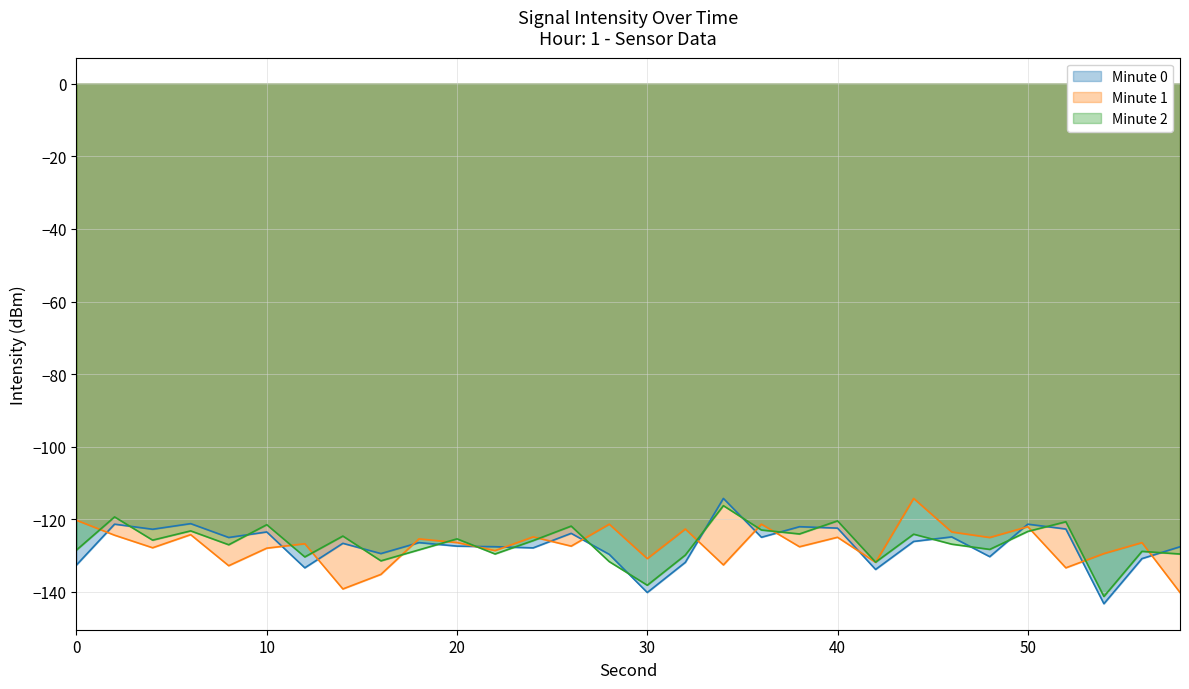

What is the maximum value for Minute 1?

-114.2